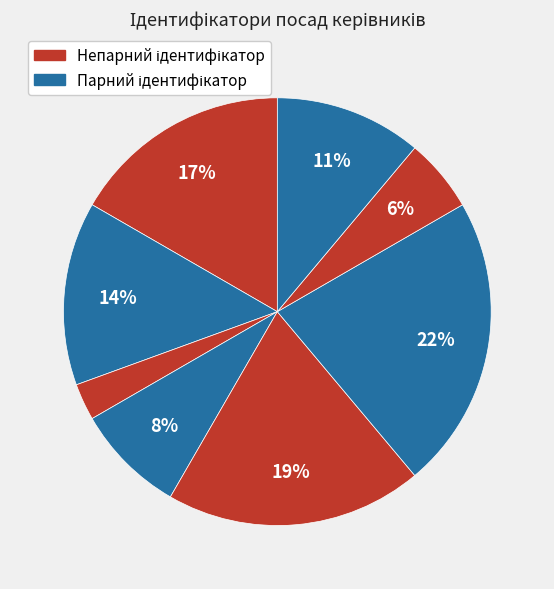

How many segments does this pie chart have?

8